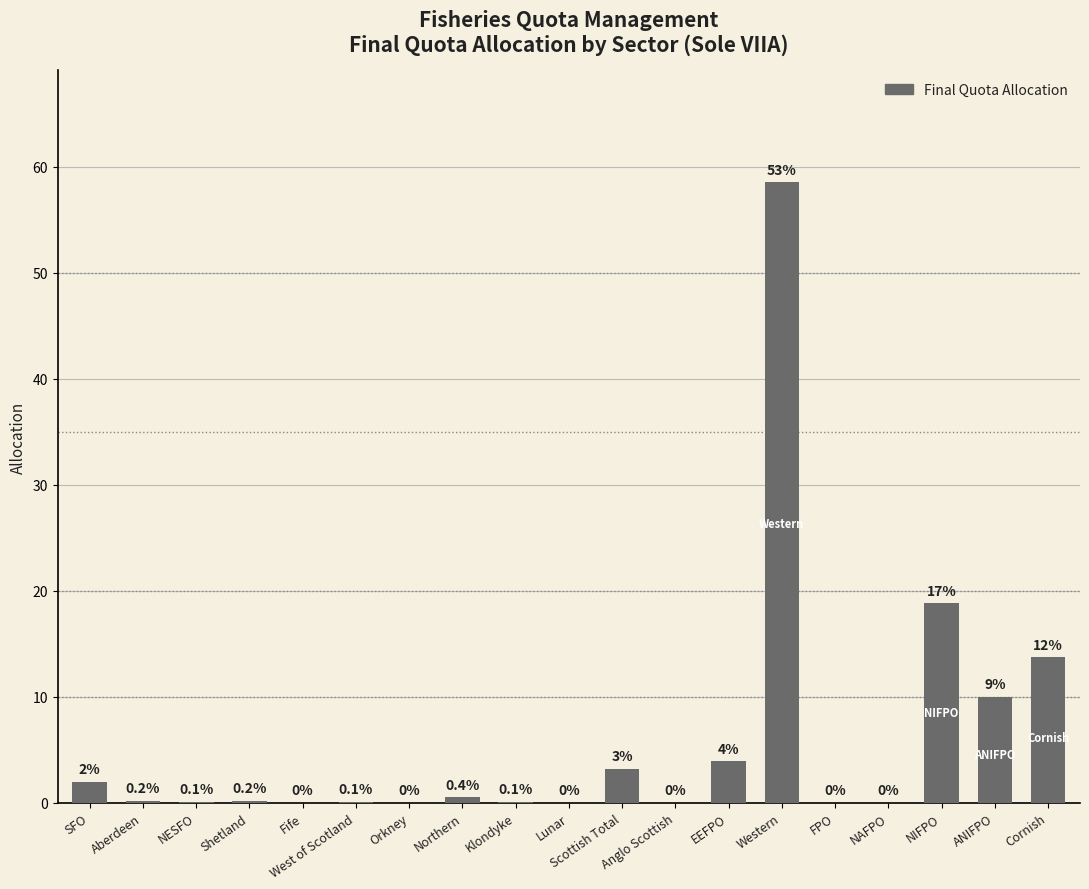

At which label is the value closest to 29?

NIFPO